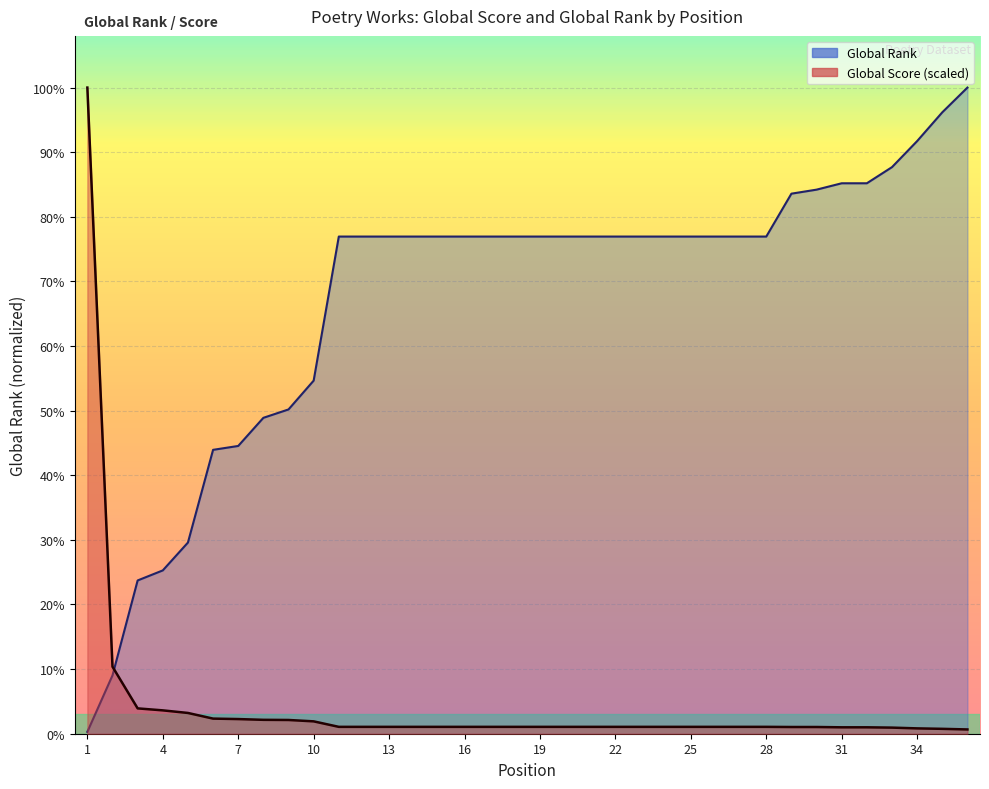

Between which two adjacent categories do Global Rank and Global Score first intersect?

2 and 3